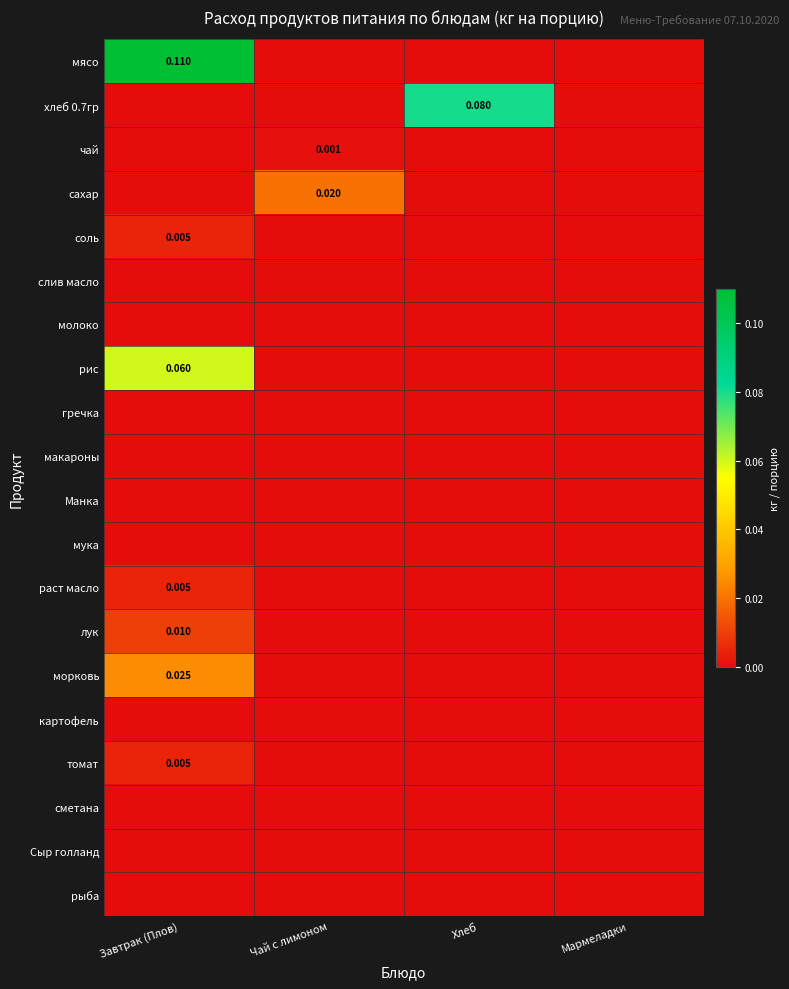

Where is рис nearest to the value 0?

Чай с лимоном